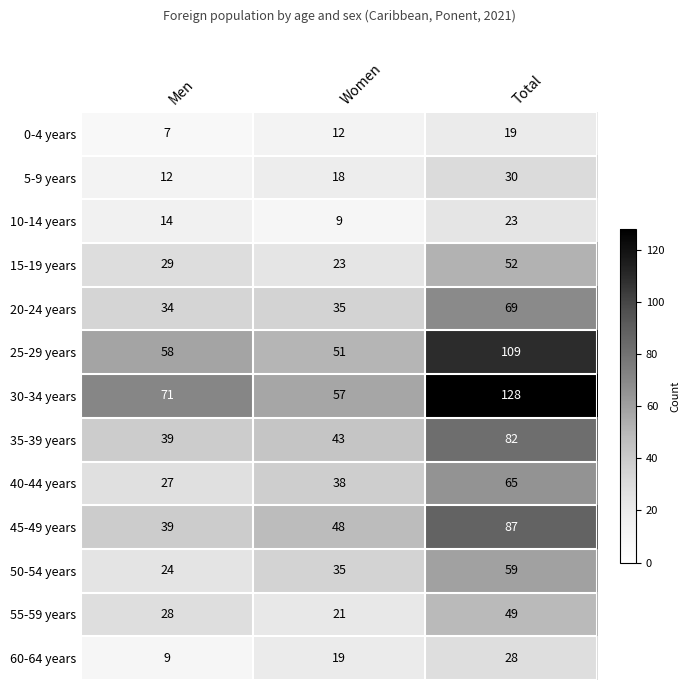

At which label is 40-44 years closest to 46?

Women